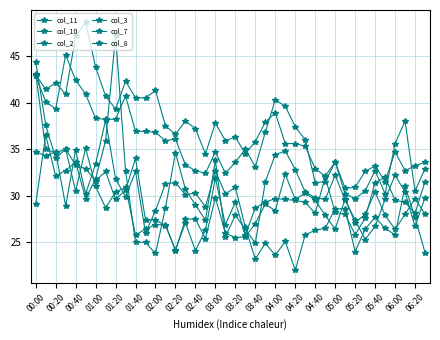

What is the label of the 34th point from the right?

01:00